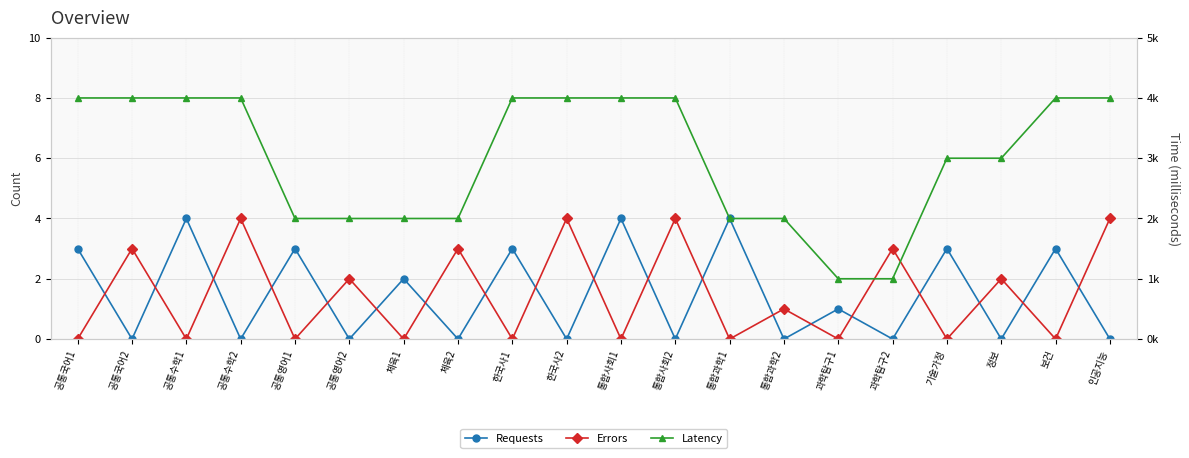

How many data points in Errors are above 1?

9